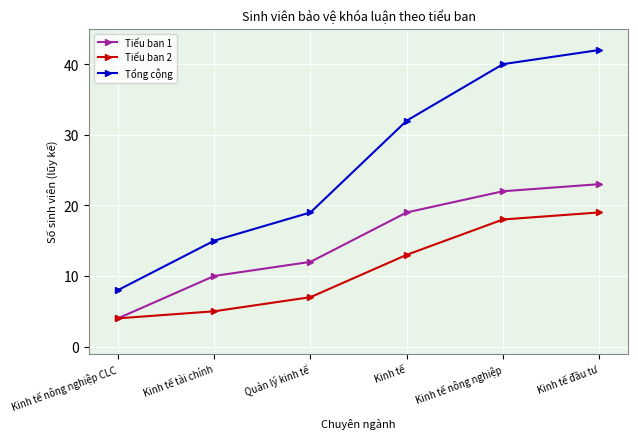

Which series has the largest total across all categories?

Tổng cộng